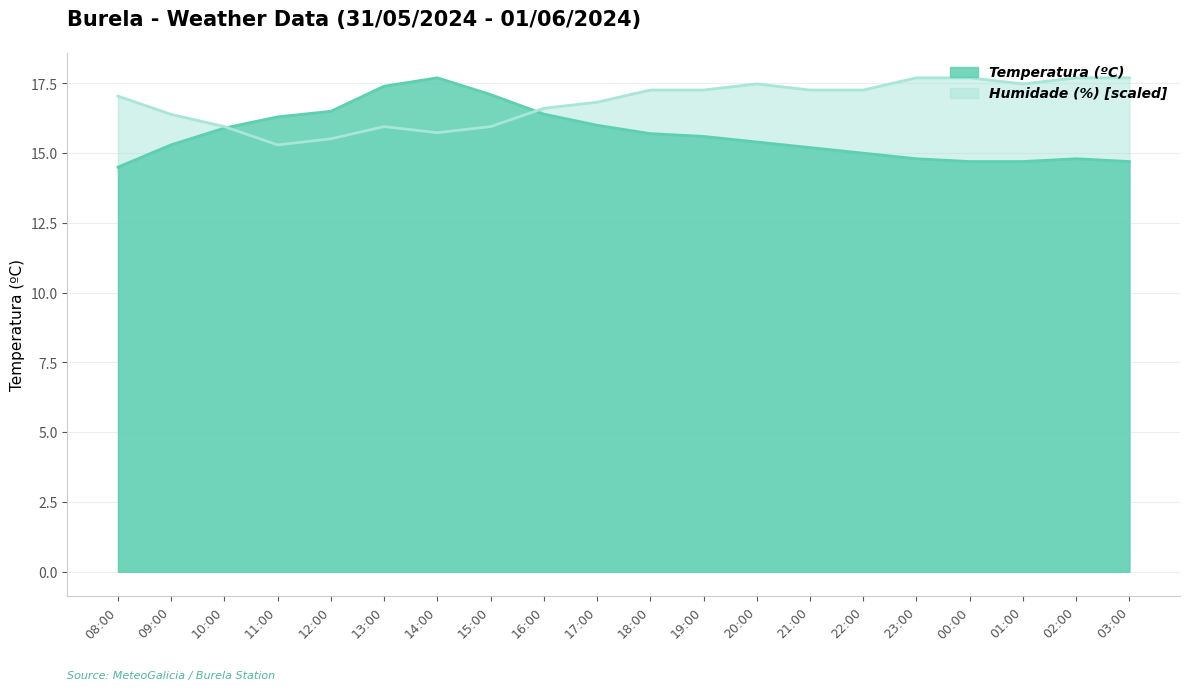

Read the Temperatura (ºC) value at 19:00.

15.6